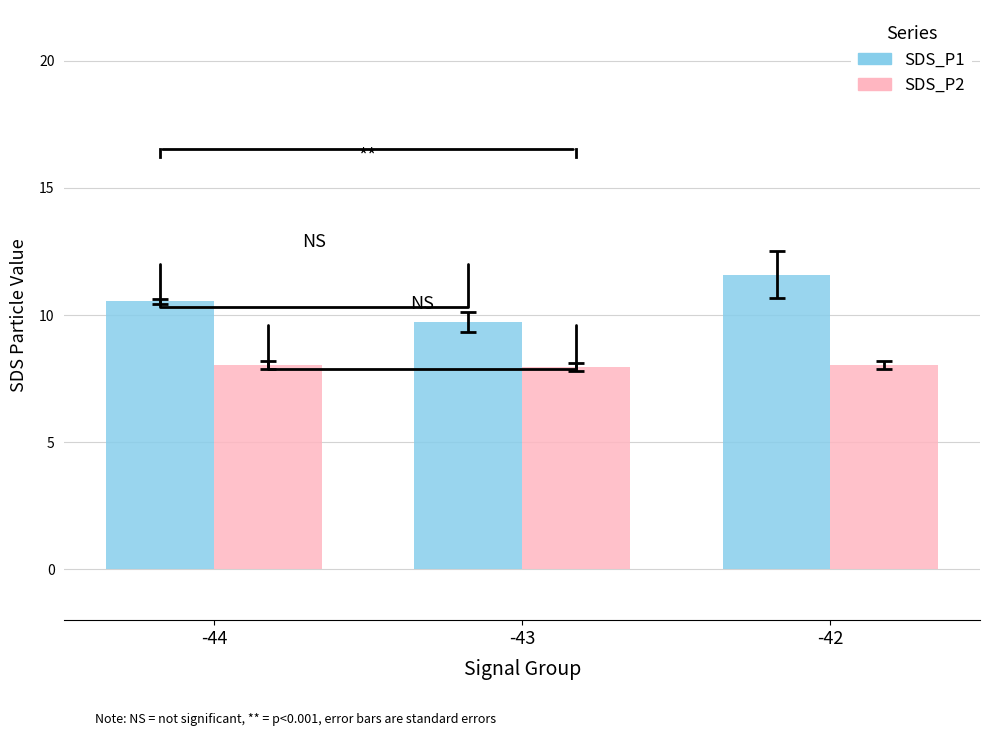

Is it true that SDS_P1 equals 5.1 at -44?

False